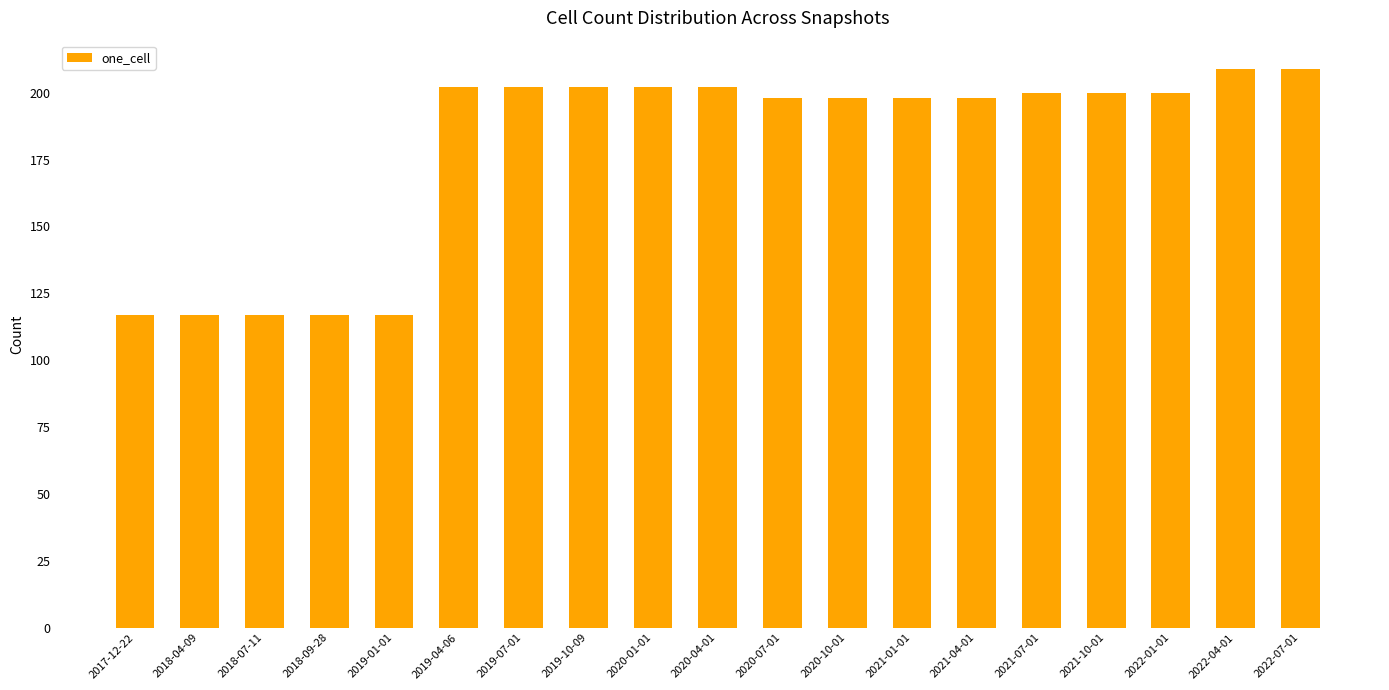

What is the maximum value shown in the chart?

209